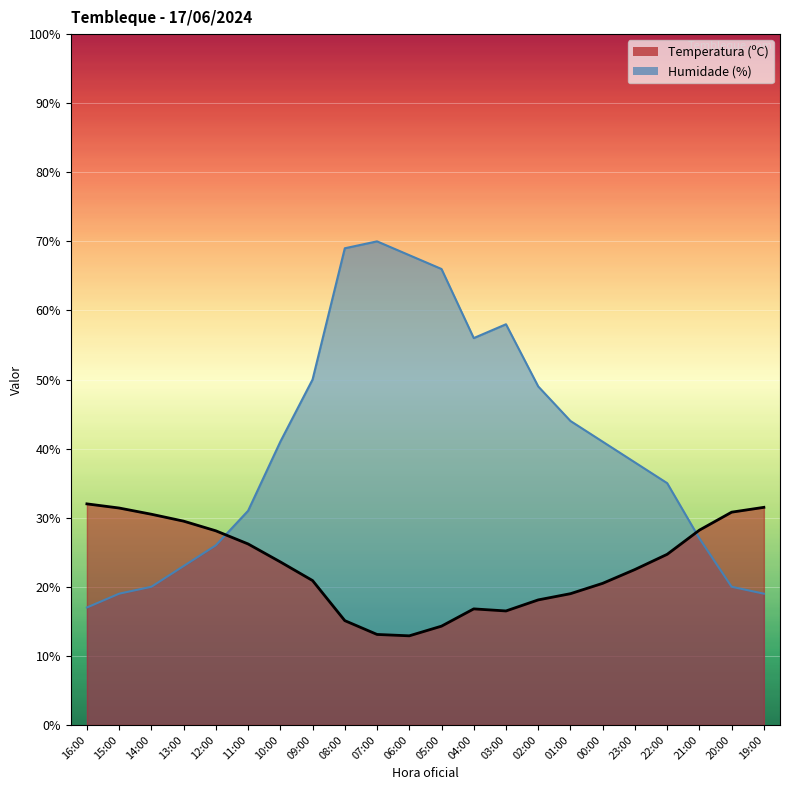

At which category does Temperatura (ºC) reach its first local peak?

04:00